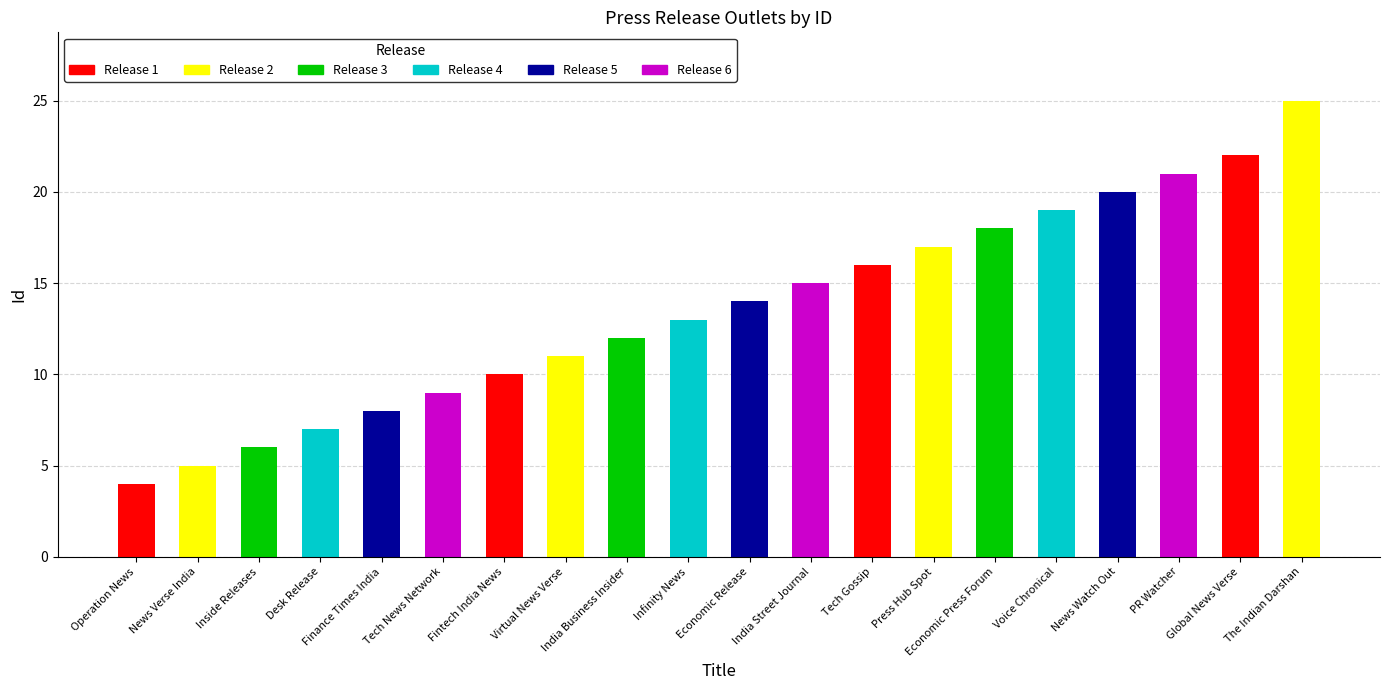

Rank the categories by value from lowest to highest.

Operation News, News Verse India, Inside Releases, Desk Release, Finance Times India, Tech News Network, Fintech India News, Virtual News Verse, India Business Insider, Infinity News, Economic Release, India Street Journal, Tech Gossip, Press Hub Spot, Economic Press Forum, Voice Chronical, News Watch Out, PR Watcher, Global News Verse, The Indian Darshan